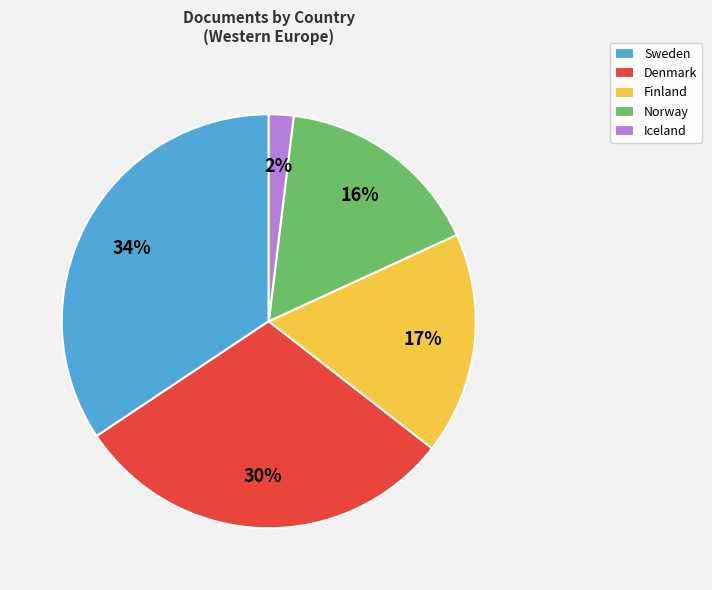

To the nearest percent, what is the average slice percentage?

20%